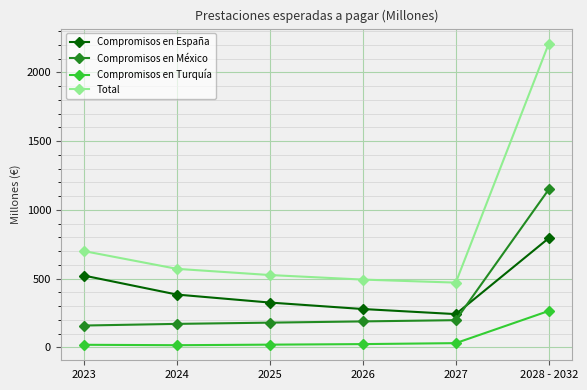

Which series has the largest range (max minus min)?

Total